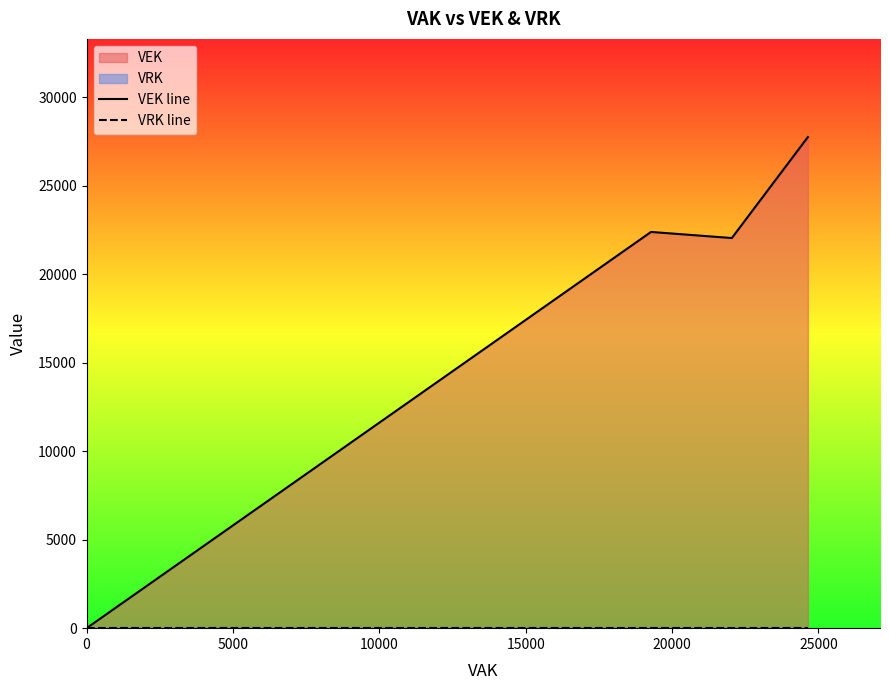

Rank the series by their maximum value, from highest to lowest.

VEK line, VRK line